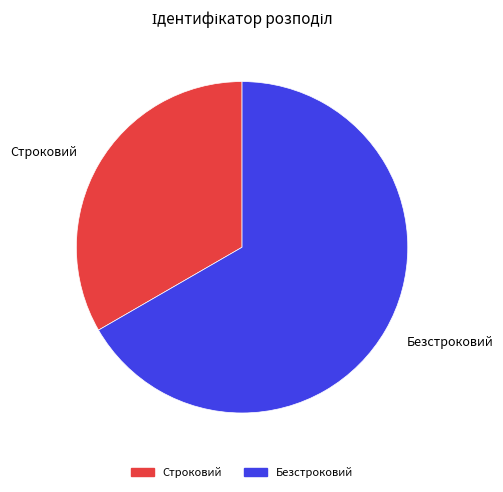

True or false: Строковий accounts for 40% of the total.

False